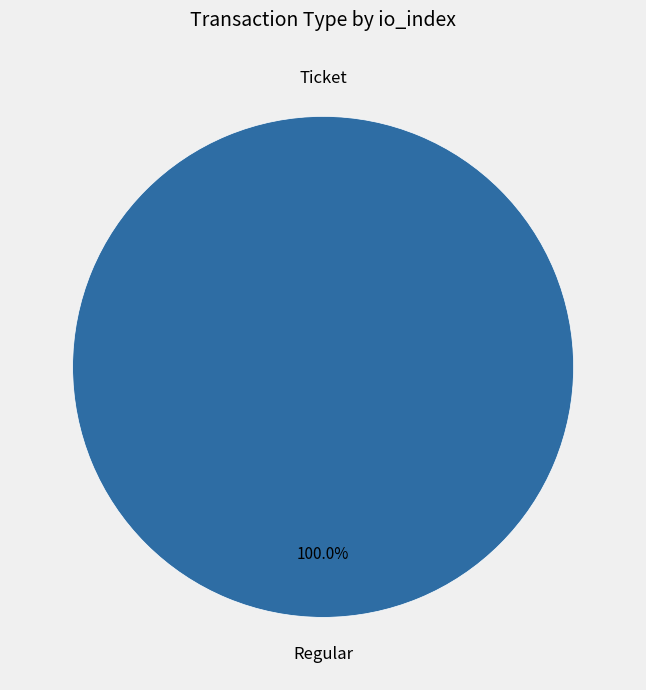

What is the smallest slice in the pie chart?

Ticket (io_index=0)